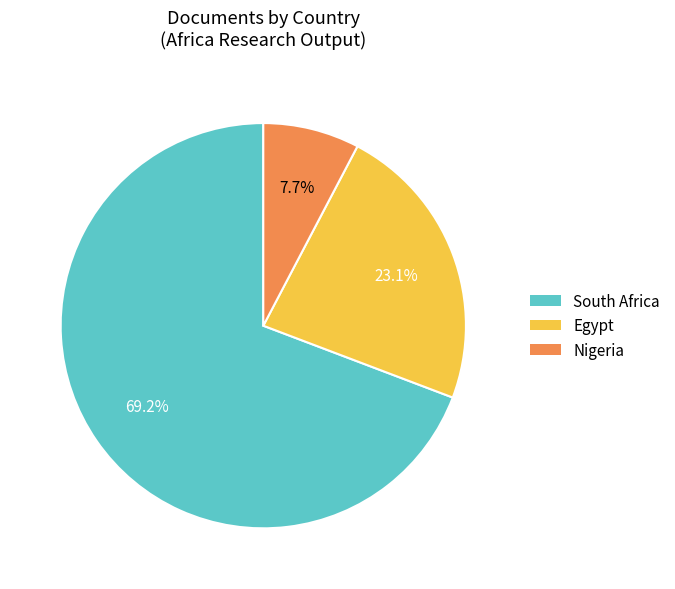

To the nearest percent, what is the difference between the largest and smallest slice percentages?

62%